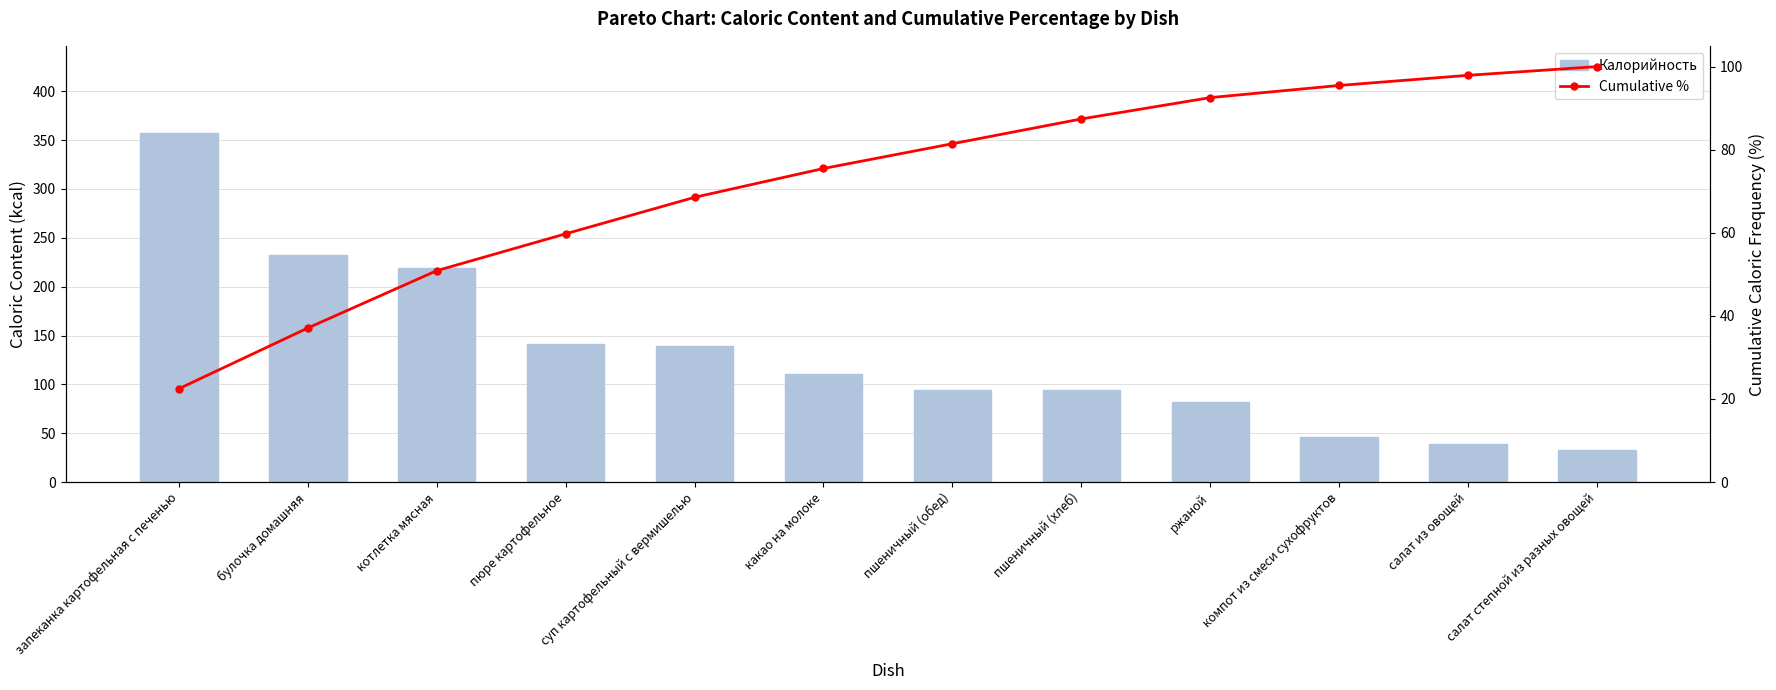

What value does the Калорийность series have at запеканка картофельная с печенью?

357.2